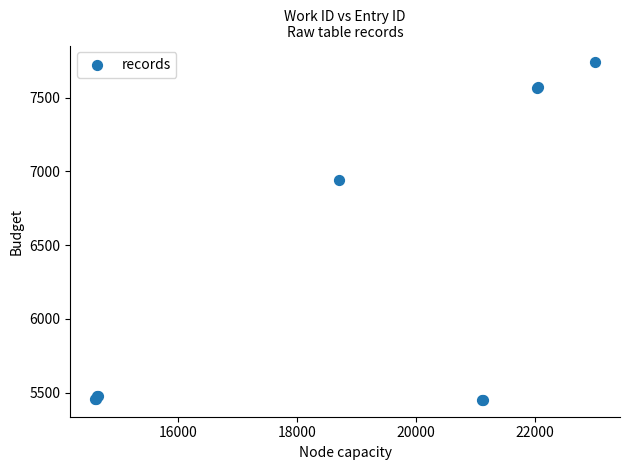

What Y value in the scatter plot is closest to 6595?

6941